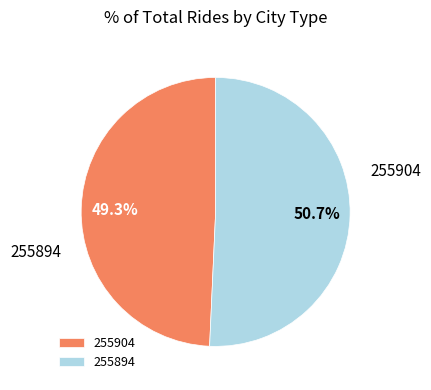

Does 255904 represent more than half of the total?

No